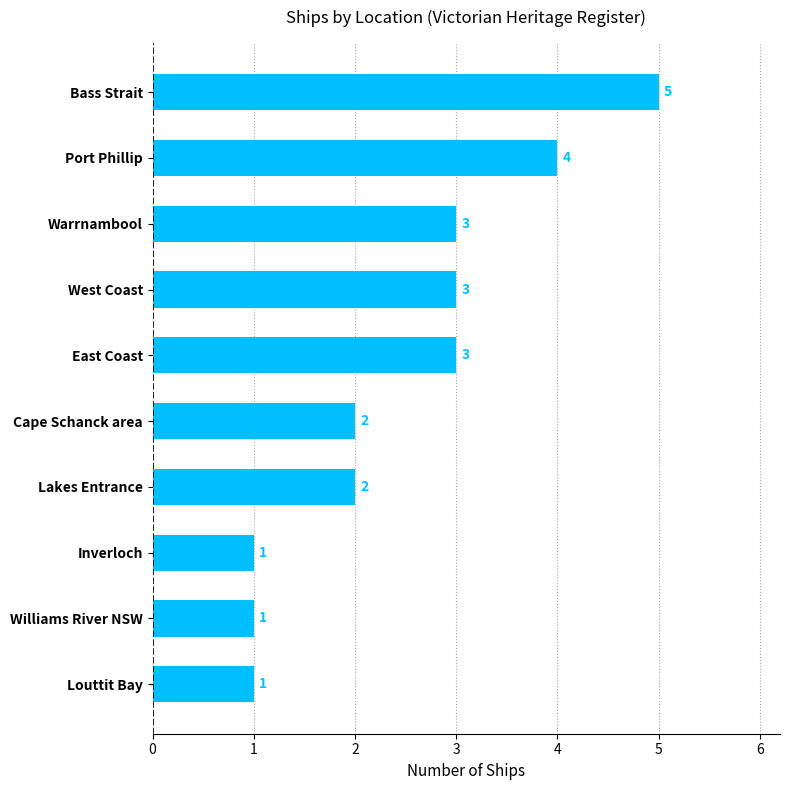

Does the chart contain stacked bars?

No